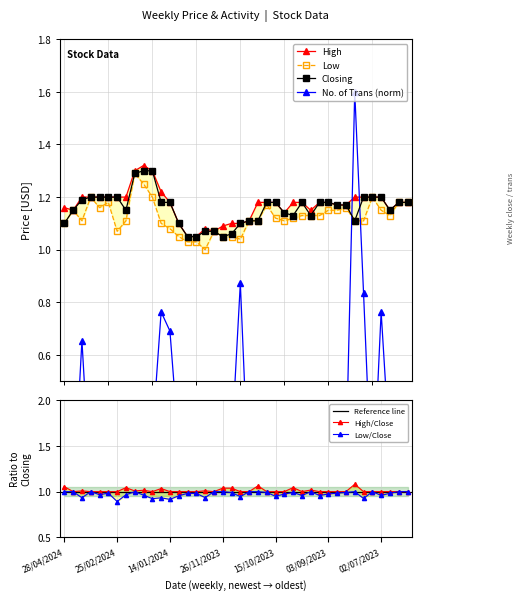

True or false: No. of Trans has a value of 0.4 at 10/03/2024.

False